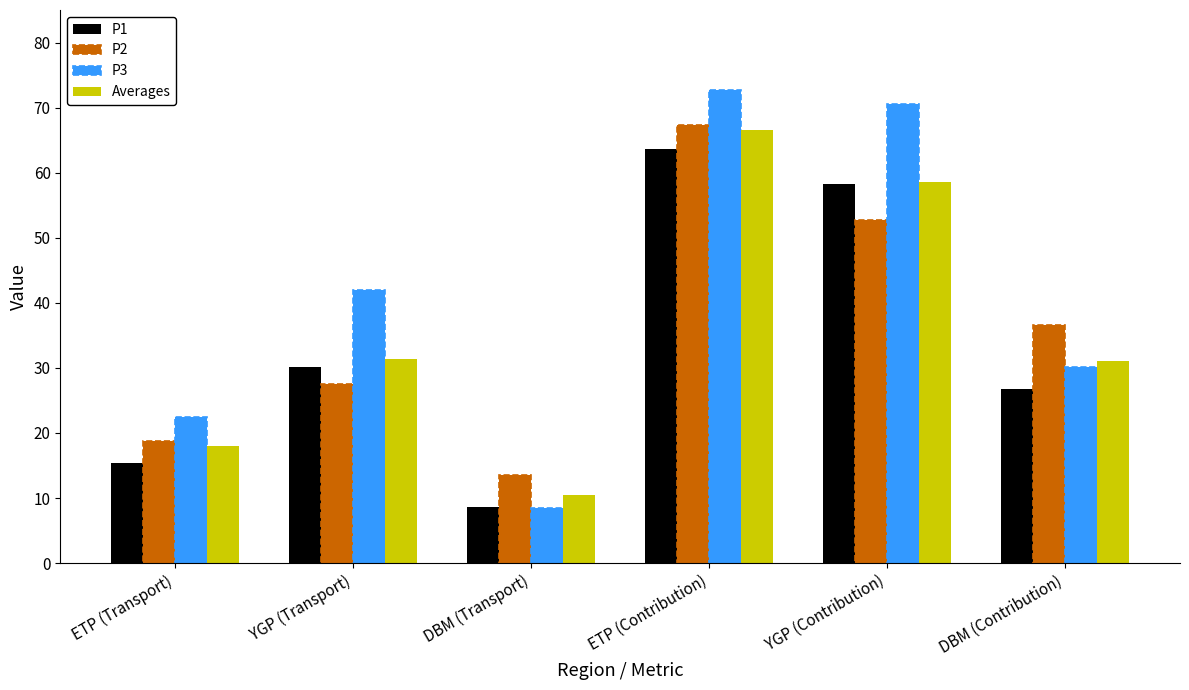

What is the average value of the P3 series?

41.0